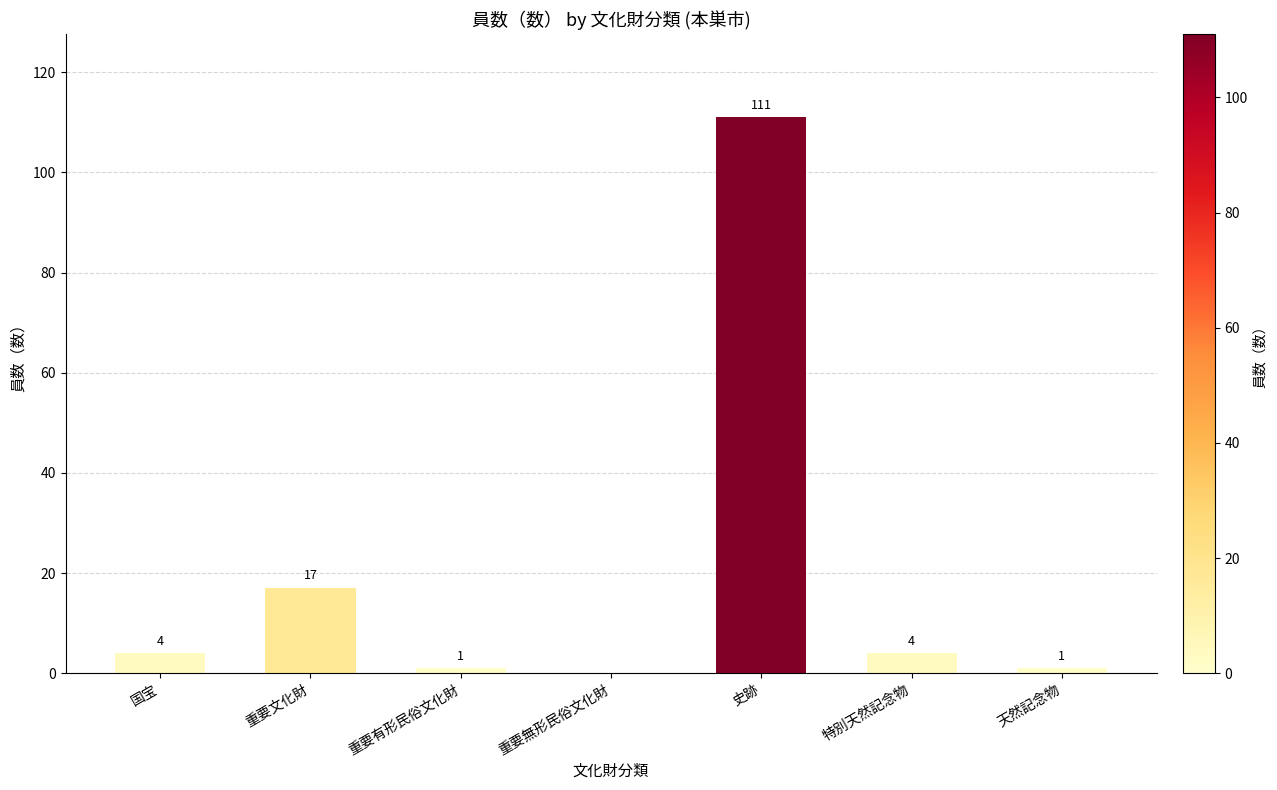

Reading left to right, list all the values displayed in this chart.

国宝=4	重要文化財=17	重要有形民俗文化財=1	重要無形民俗文化財=0	史跡=111	特別天然記念物=4	天然記念物=1